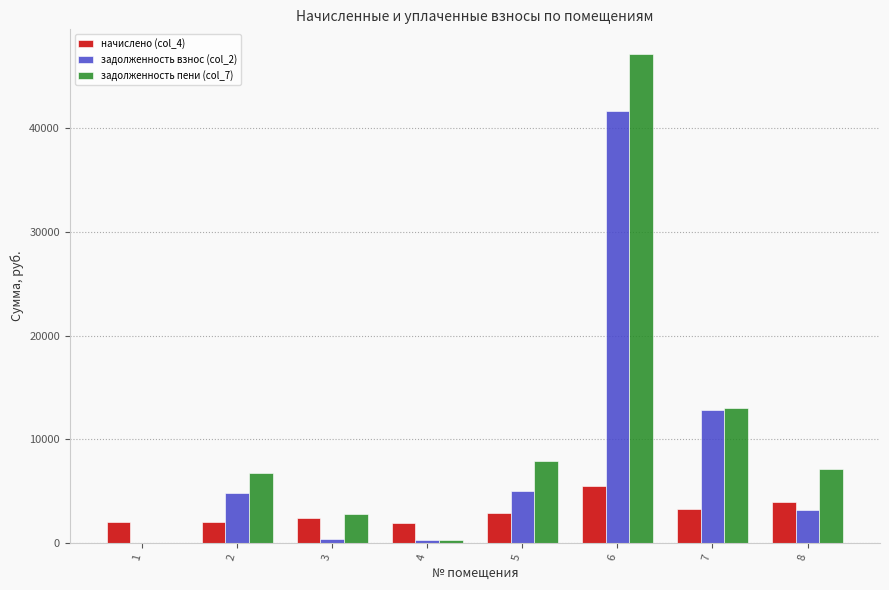

What is the greatest value displayed?

47171.0